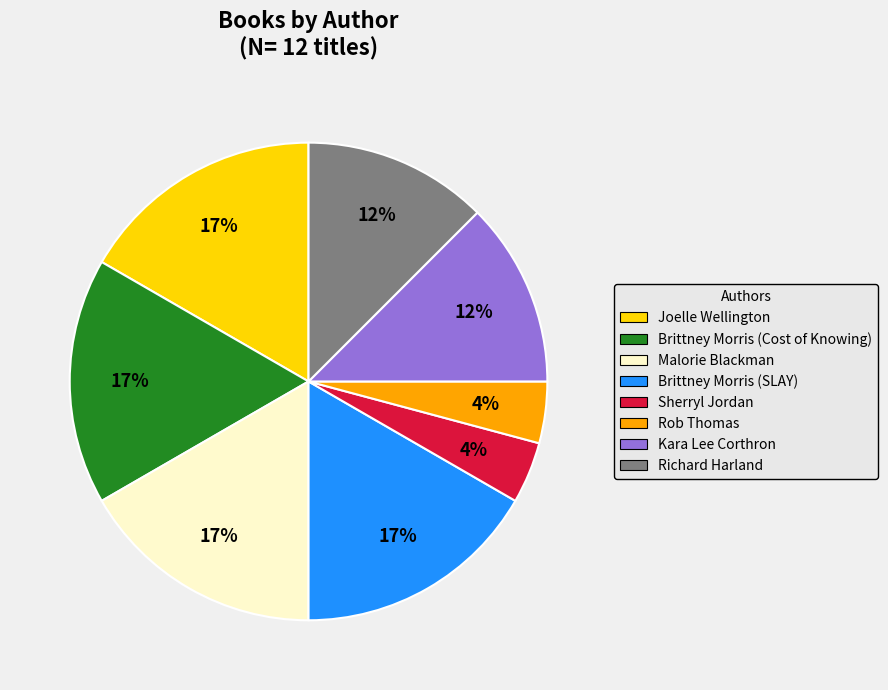

To the nearest percent, what is the combined percentage of Brittney Morris (Cost of Knowing) and Richard Harland?

29%